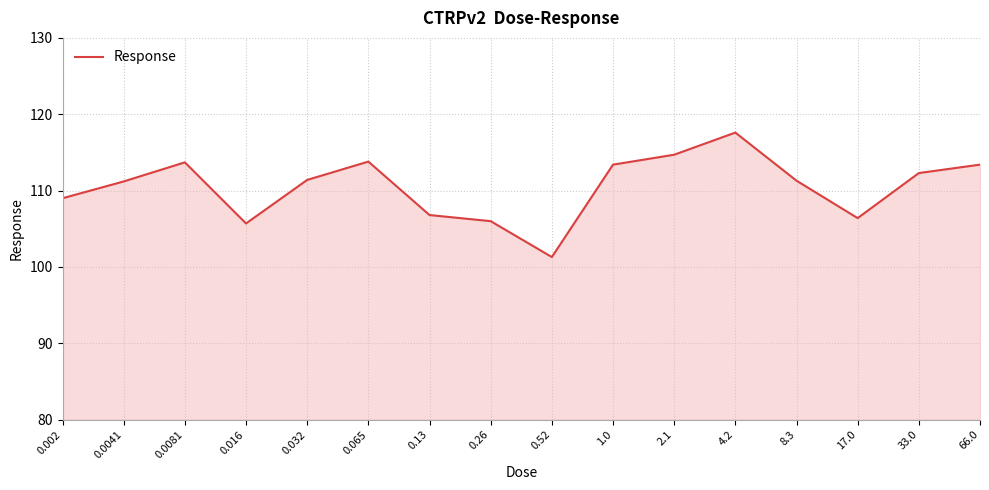

True or false: the data shows 30.6 at 2.1.

False